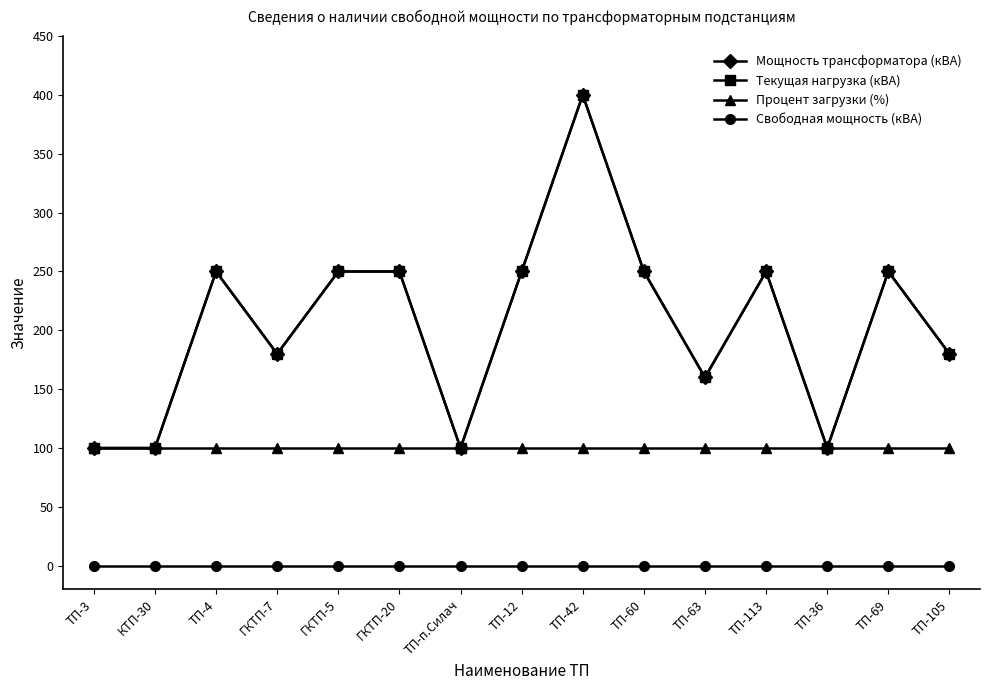

Which series has the largest total across all categories?

Мощность трансформатора (кВА)